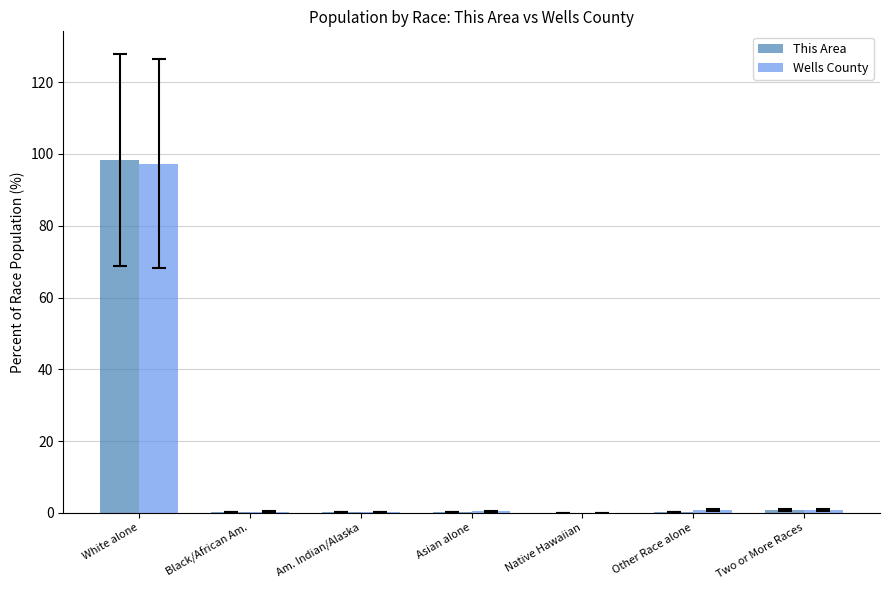

What is the total value across all series at White alone?

195.6